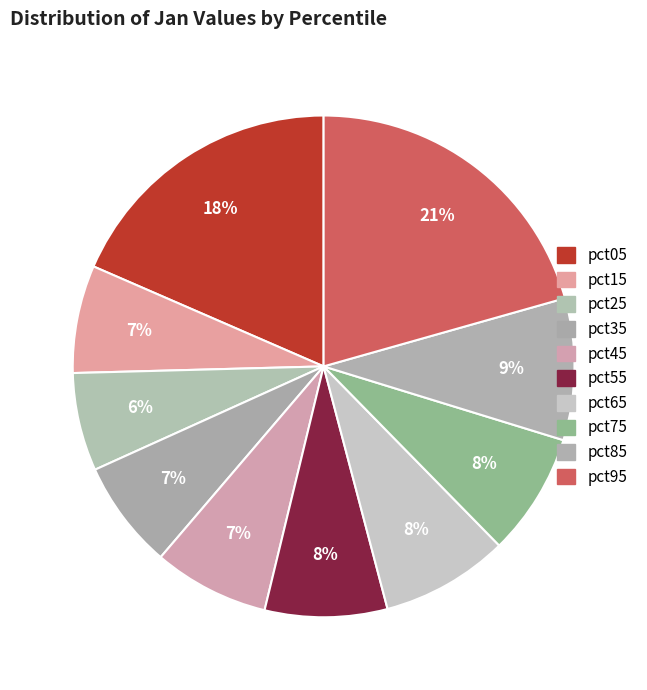

How many segments does this pie chart have?

10